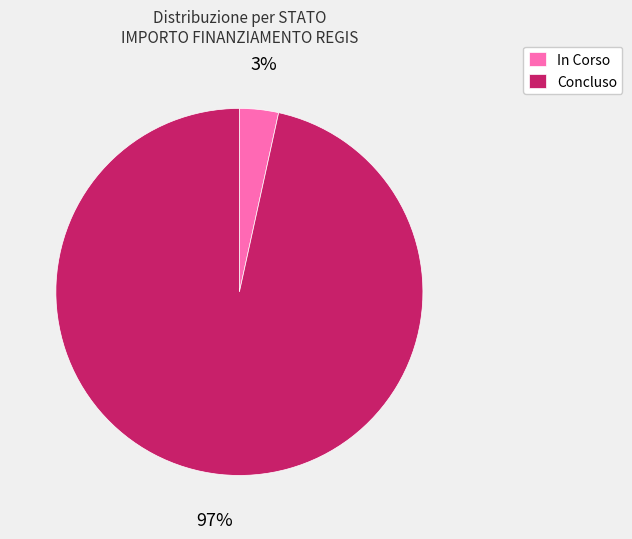

To the nearest percent, what is the average slice percentage?

50%